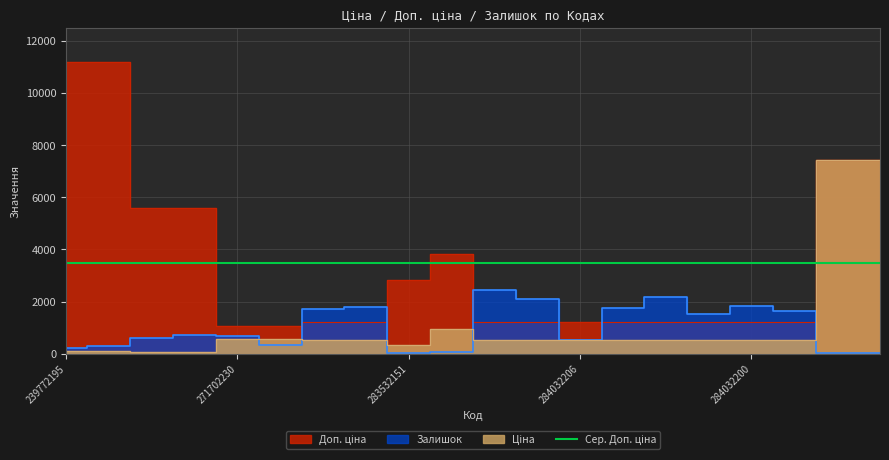

At which category is the sum across all series the highest?

239682195